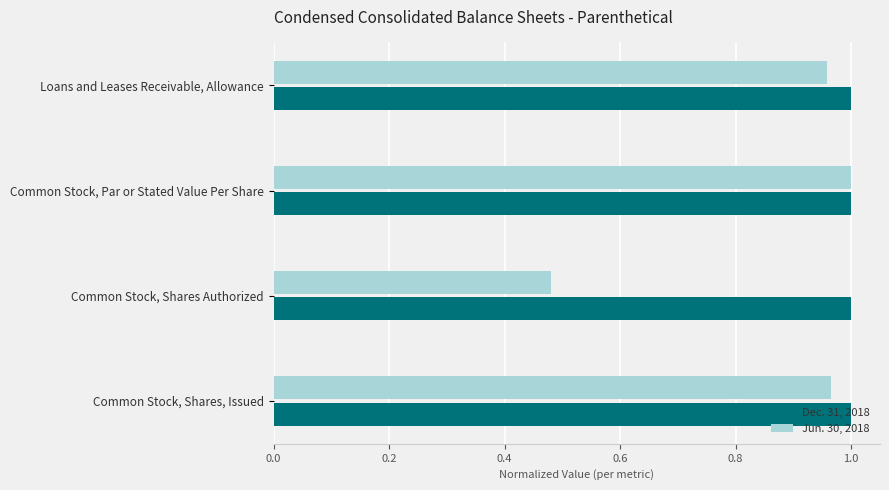

What is the total value across all series at Common Stock, Shares Authorized?

1.5